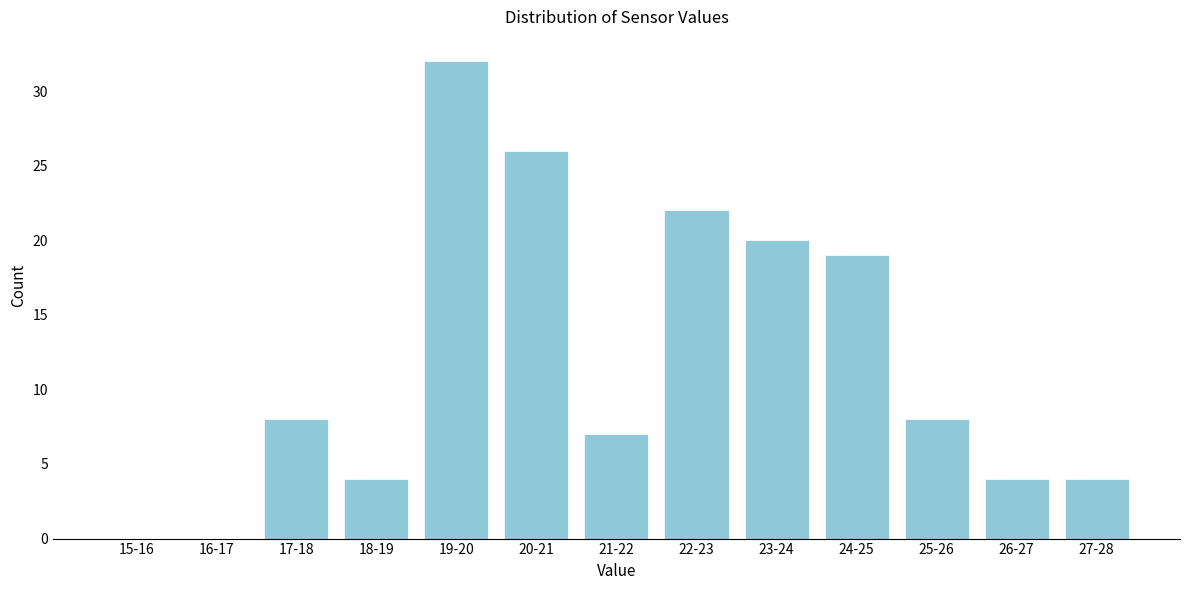

Reading left to right, transcribe all the data shown in this chart.

15-16=0	16-17=0	17-18=8	18-19=4	19-20=32	20-21=26	21-22=7	22-23=22	23-24=20	24-25=19	25-26=8	26-27=4	27-28=4